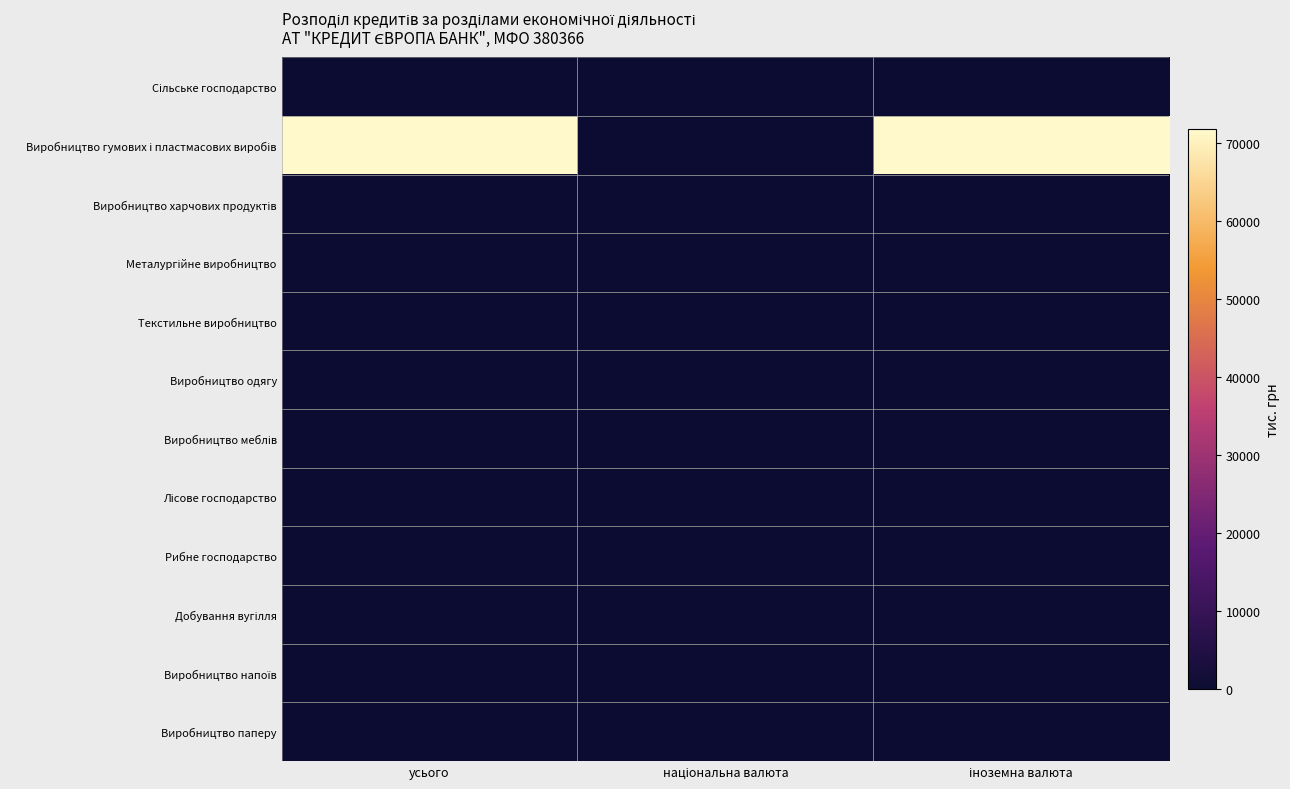

Rank the series at іноземна валюта from lowest to highest value.

Сільське господарство, Виробництво харчових продуктів, Металургійне виробництво, Текстильне виробництво, Виробництво одягу, Виробництво меблів, Лісове господарство, Рибне господарство, Добування вугілля, Виробництво напоїв, Виробництво паперу, Виробництво гумових і пластмасових виробів